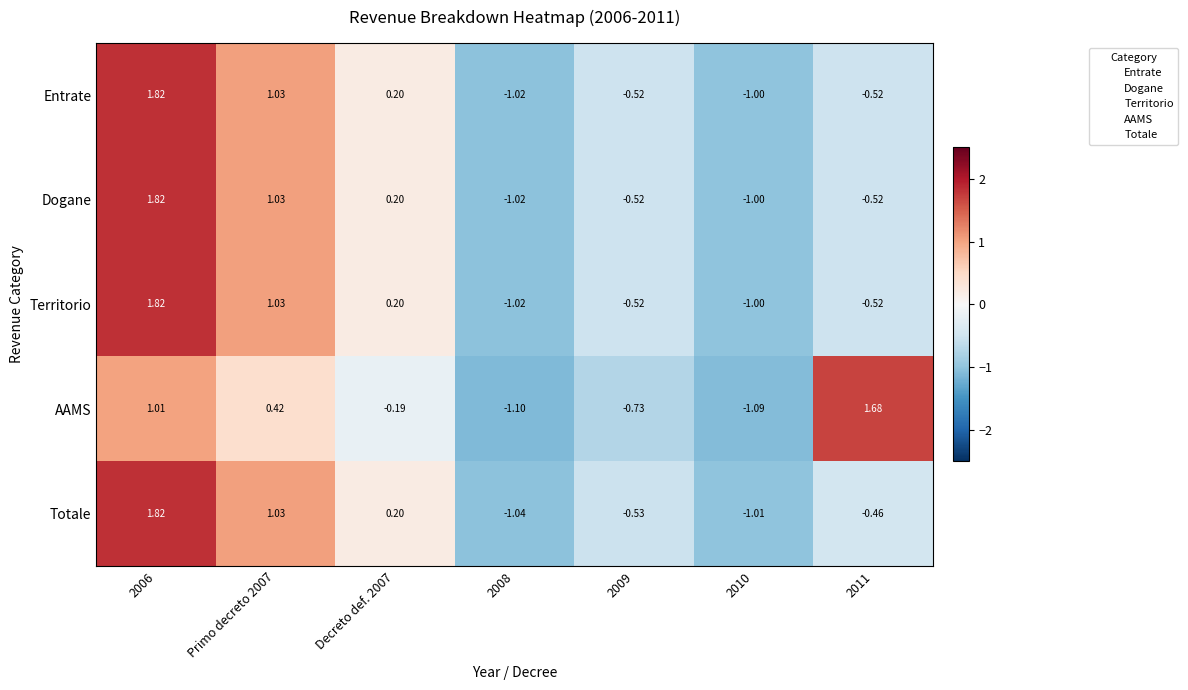

Count the number of data series in this chart.

5